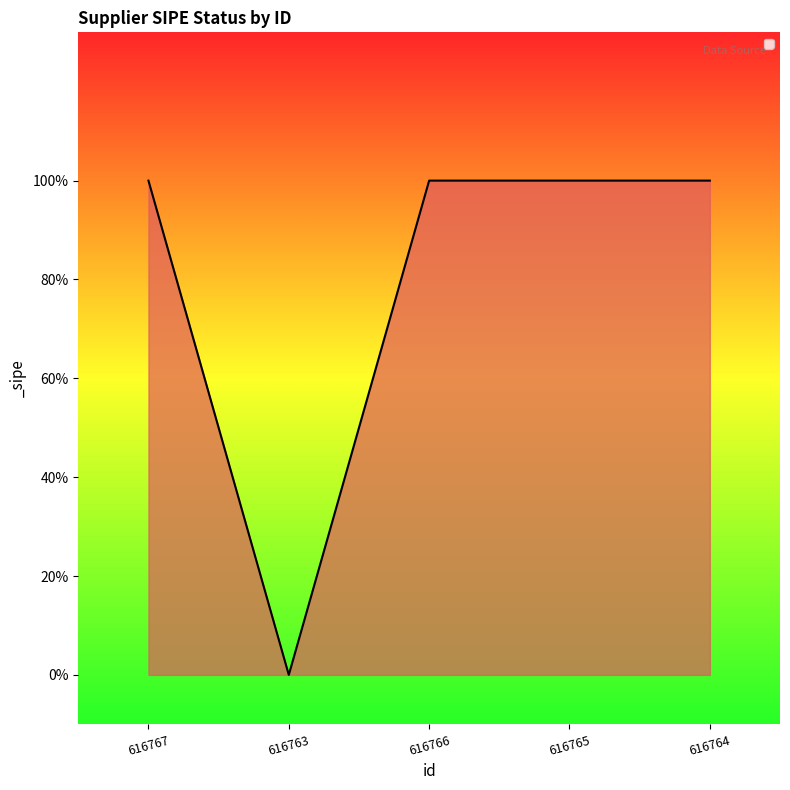

Does the chart display data point markers on the line(s)?

No